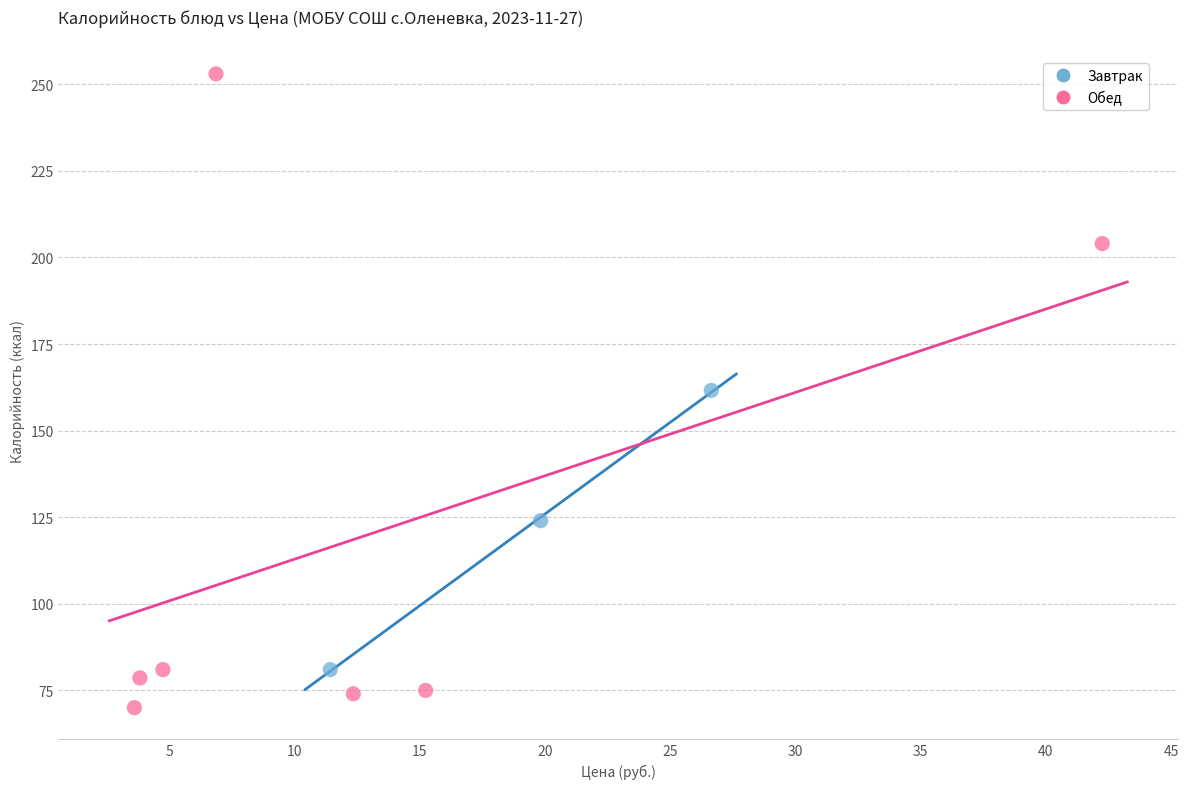

Which series has the widest spread of Y values?

Обед